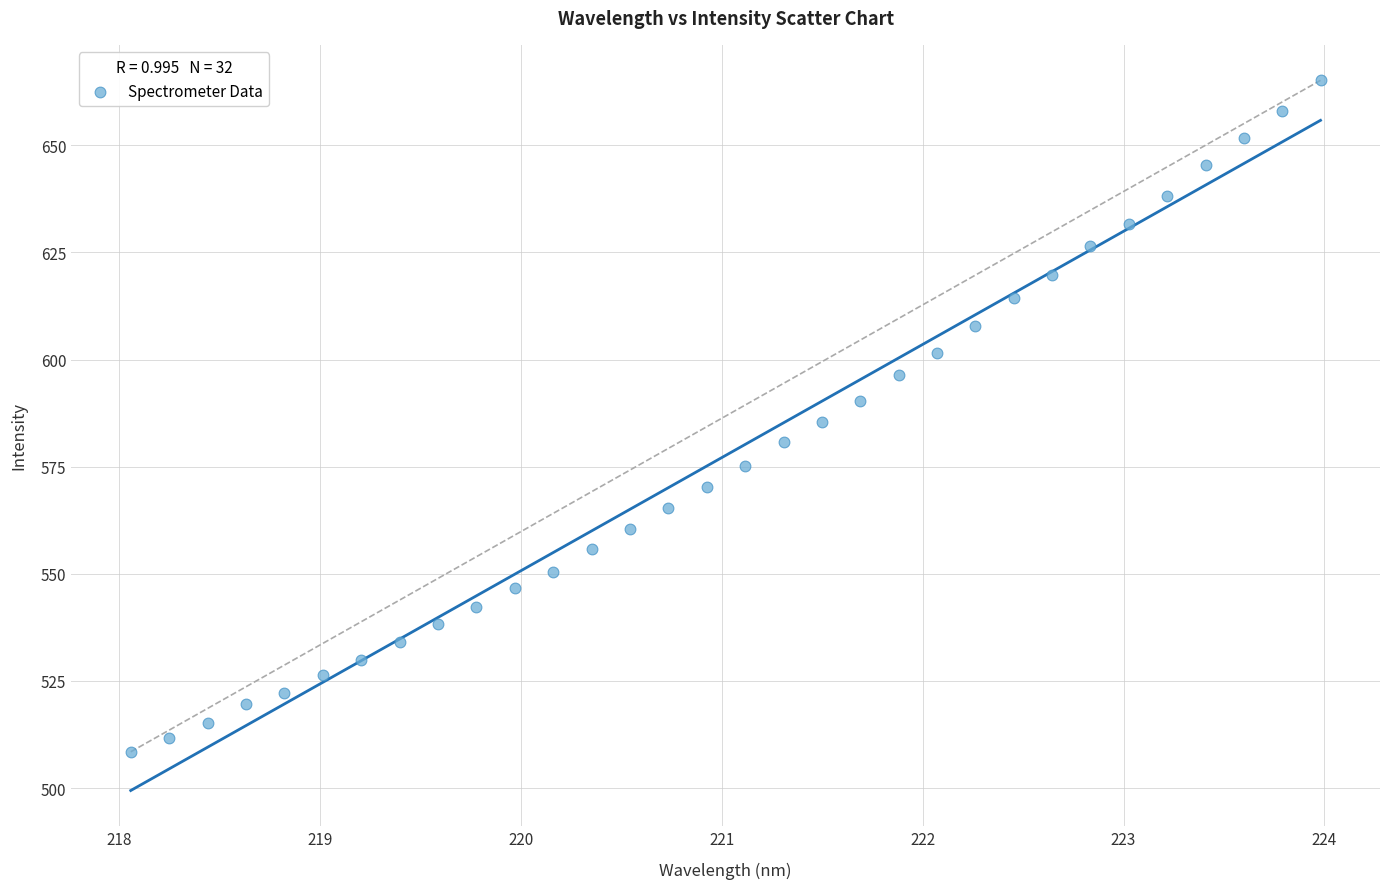

What is the range of Y values (max minus min)?

156.7